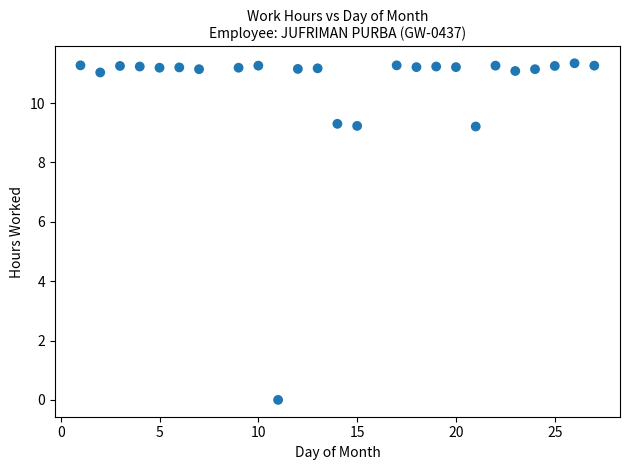

What is the range of X values (max minus min)?

26.0